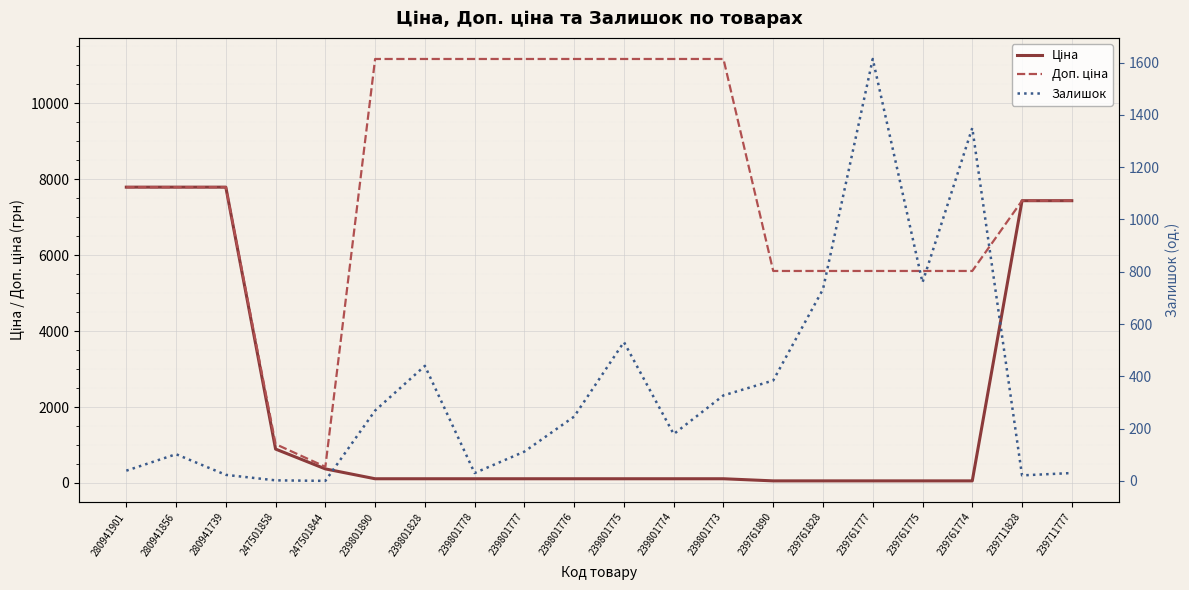

True or false: Доп. ціна has more than 2 points higher than both neighbors.

False